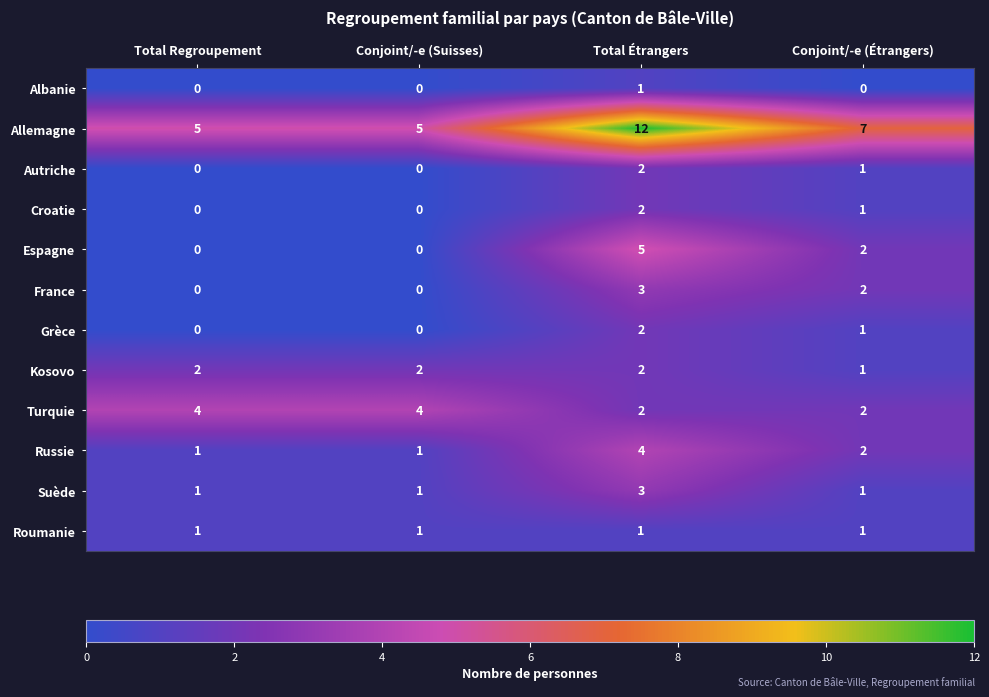

Count the Grèce values in the range 0 to 2.

4